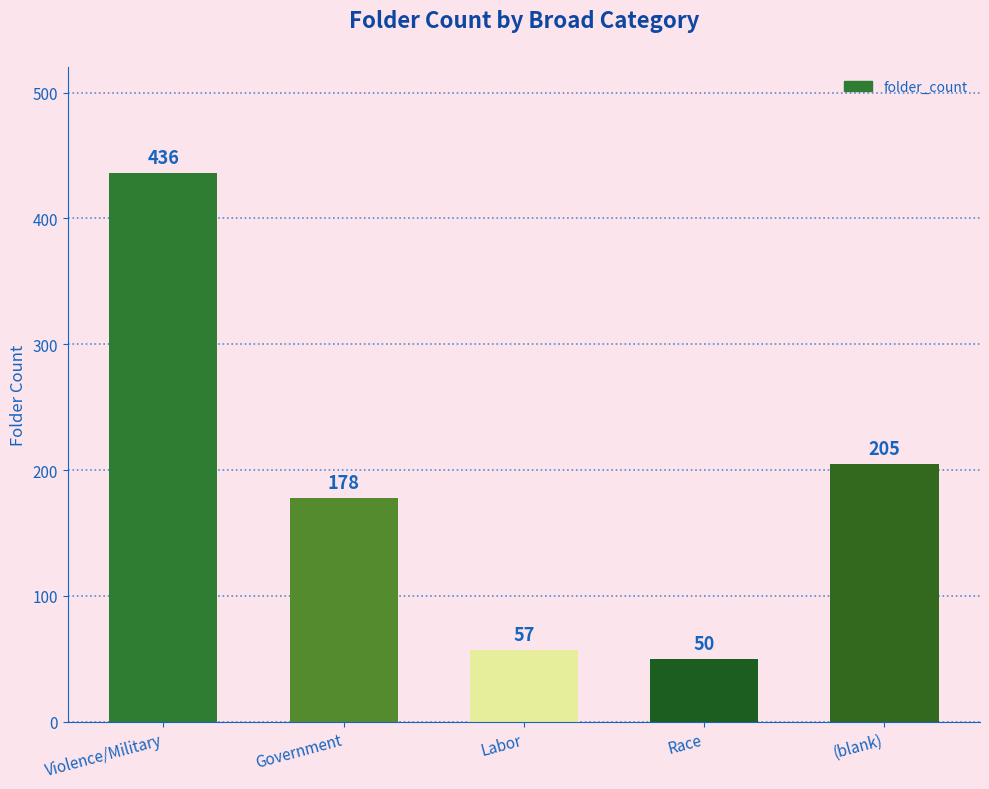

What is the sum of the values at Violence/Military and (blank)?

641